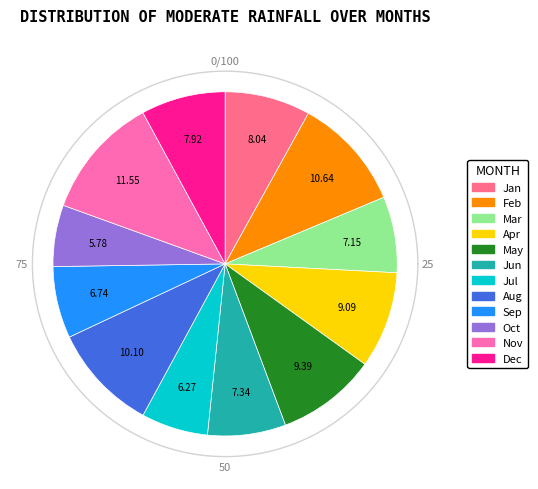

The Nov slice represents 12% of the pie. True or false?

True